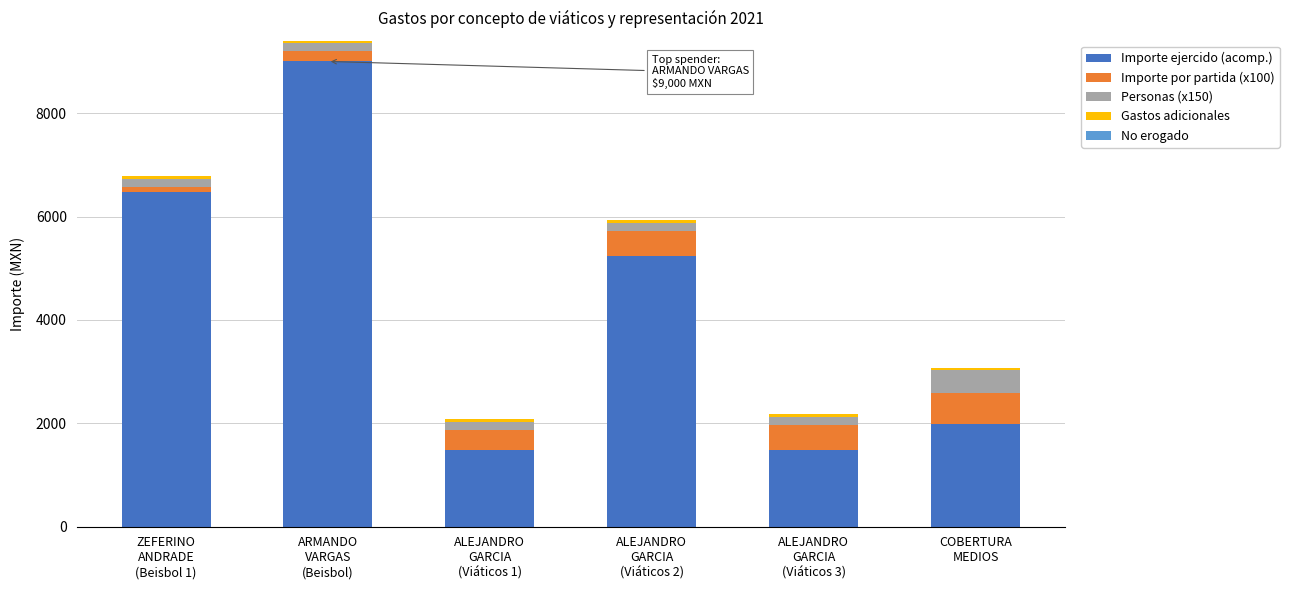

What is the maximum value for Importe ejercido (acomp.)?

9000.0